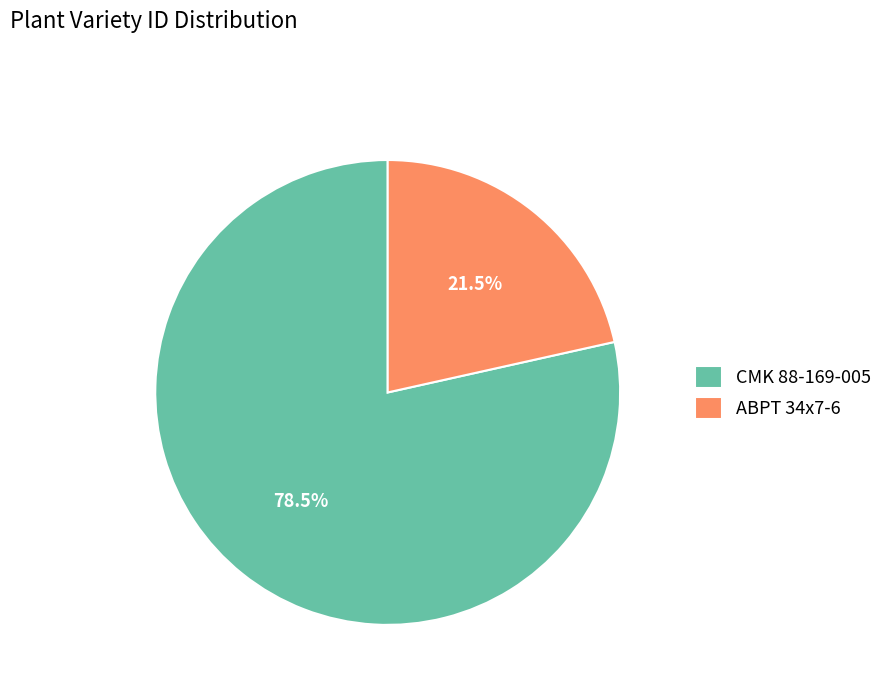

Count the number of slices in the pie.

2